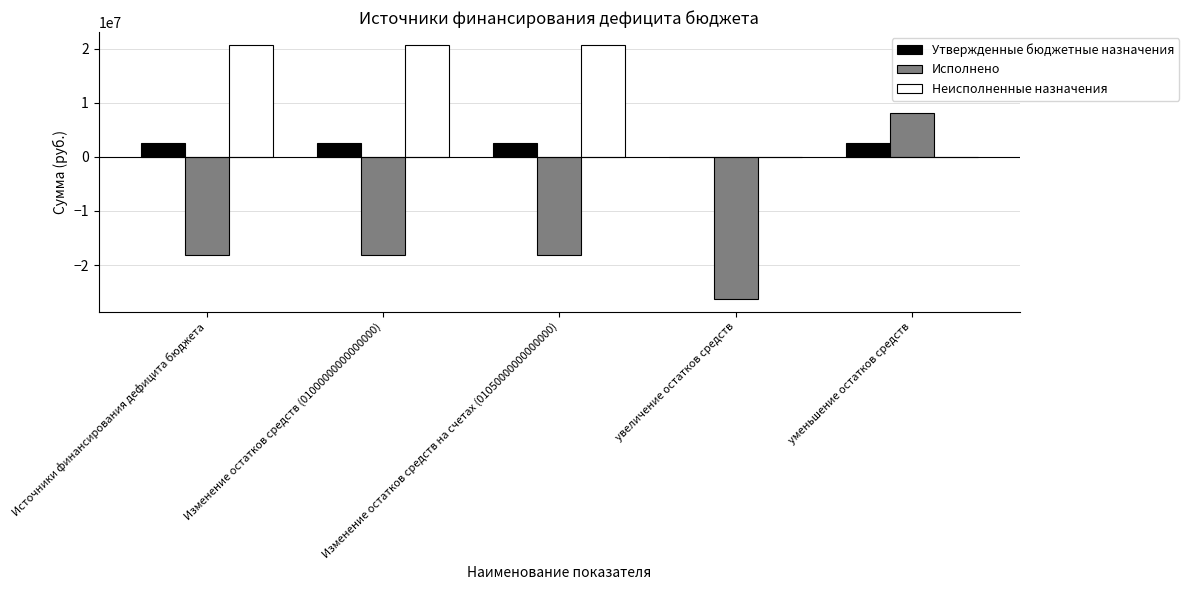

What is the highest value of the Исполнено series?

8083916.5